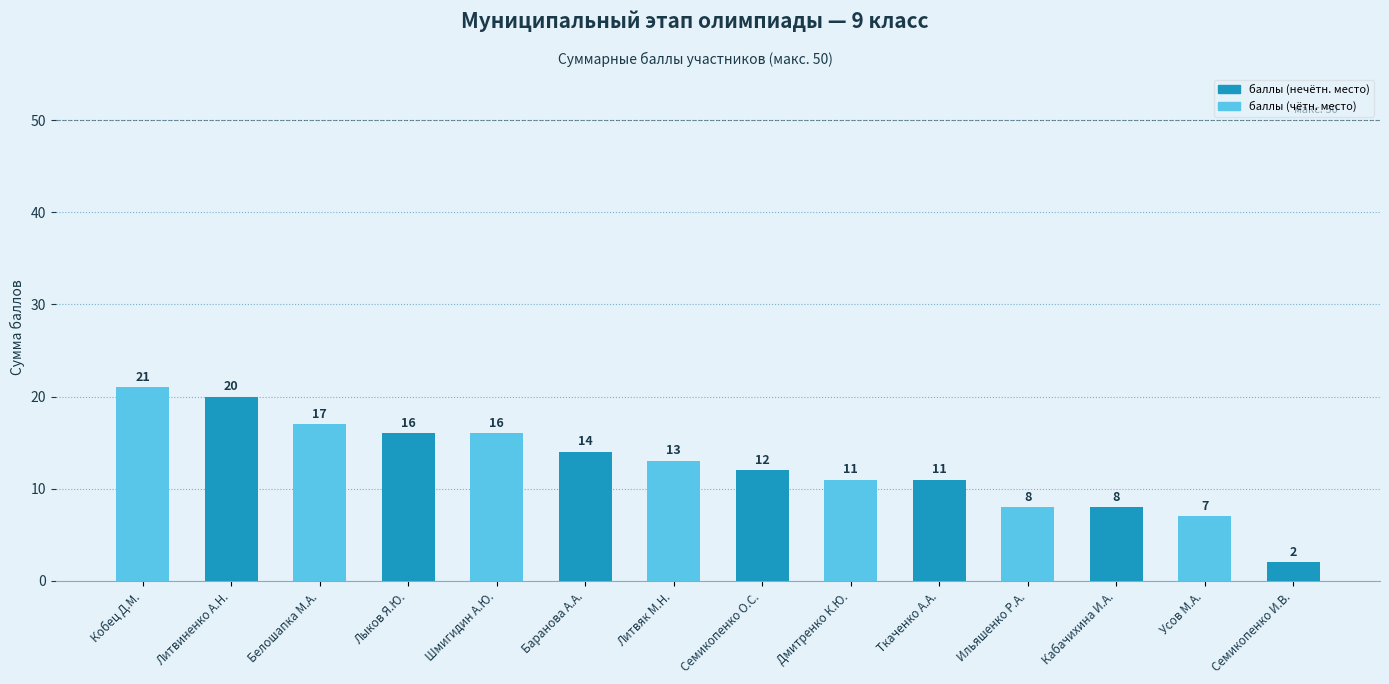

Is it true that the value at Семикопенко О.С. is 19?

False